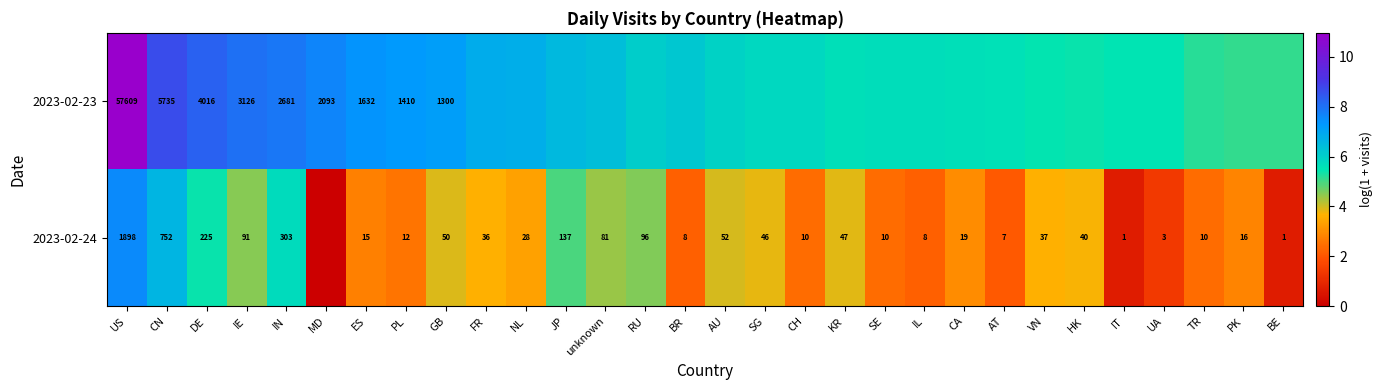

The value of 2023-02-23 at DE is 12.1. True or false?

False